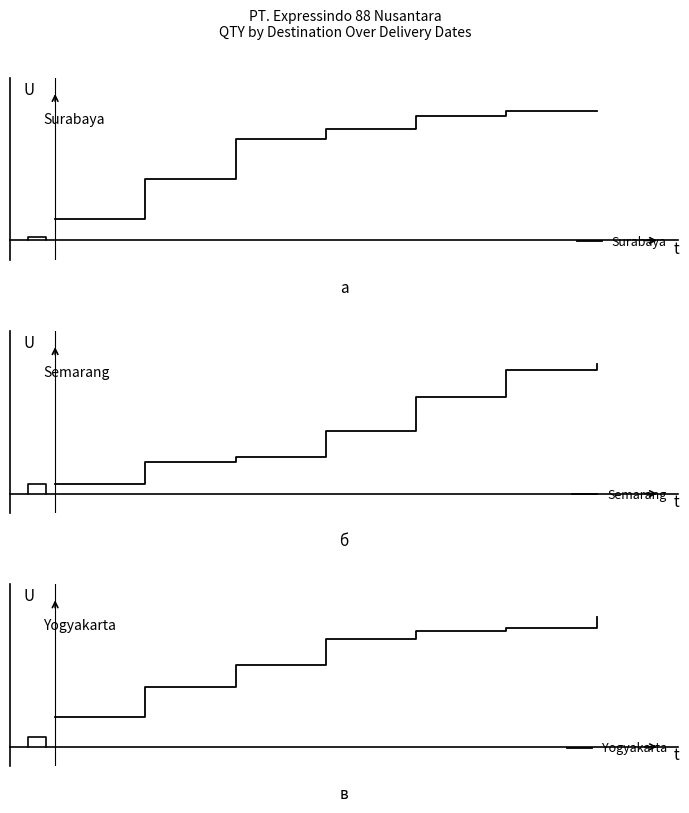

Is this an area chart (filled region under the line)?

No